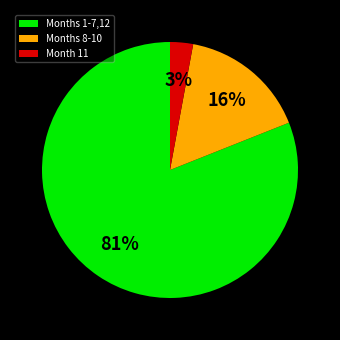

Count the number of slices in the pie.

3